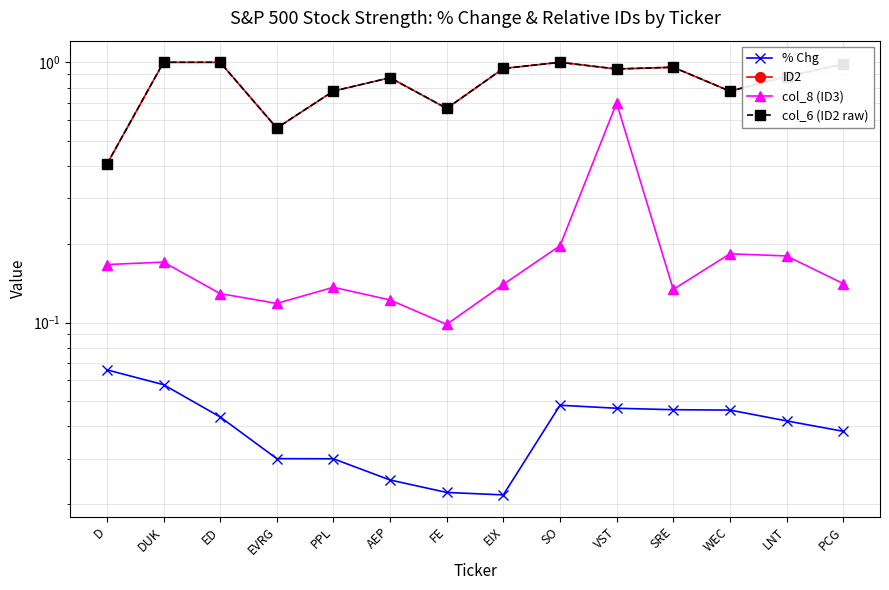

True or false: % Chg and col_8 (ID3) intersect in this chart.

False